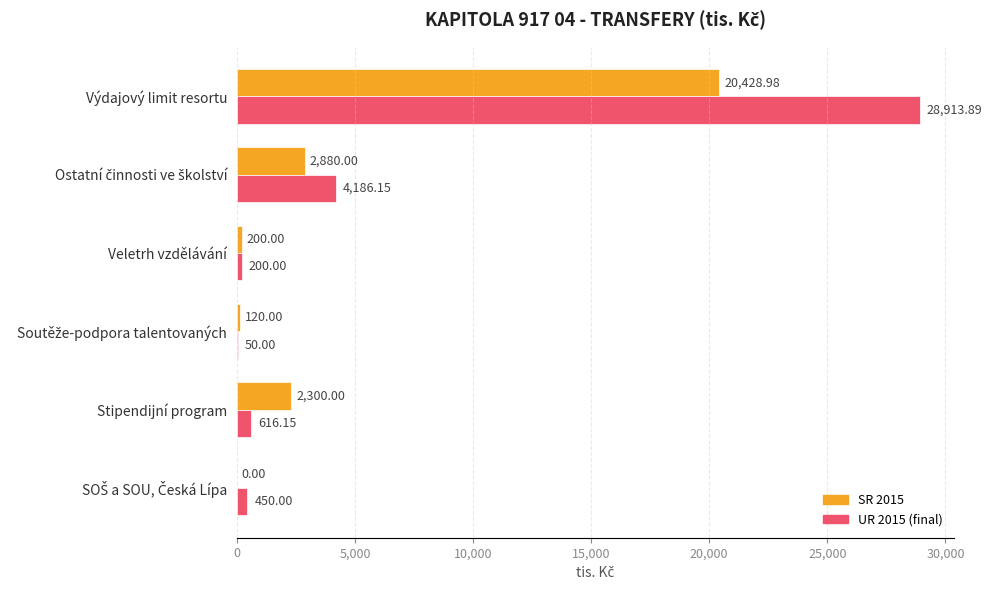

What is the total value across all series at Veletrh vzdělávání?

400.0